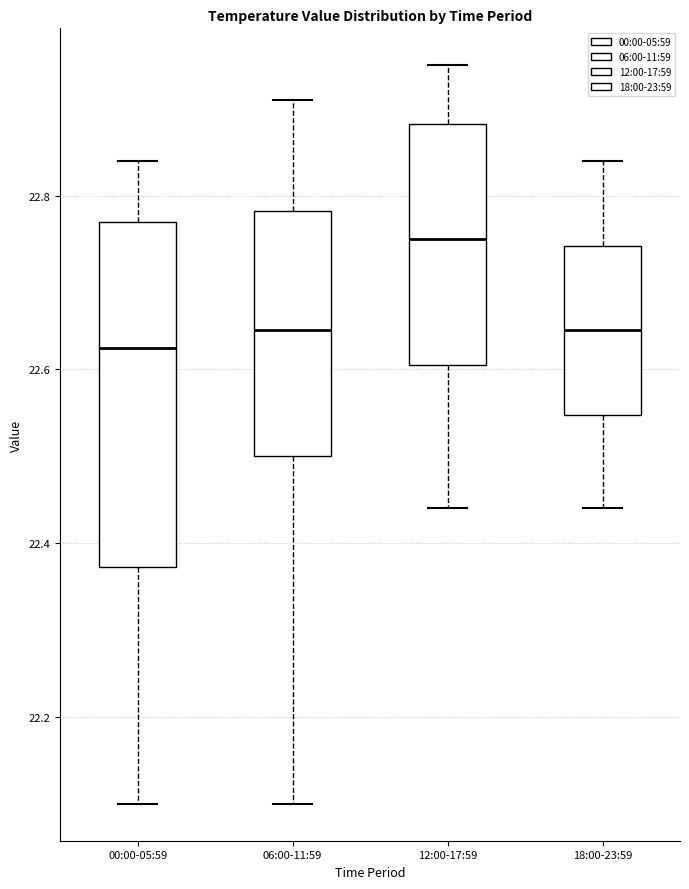

Which box is the tallest, from its lower edge to its upper edge?

00:00-05:59